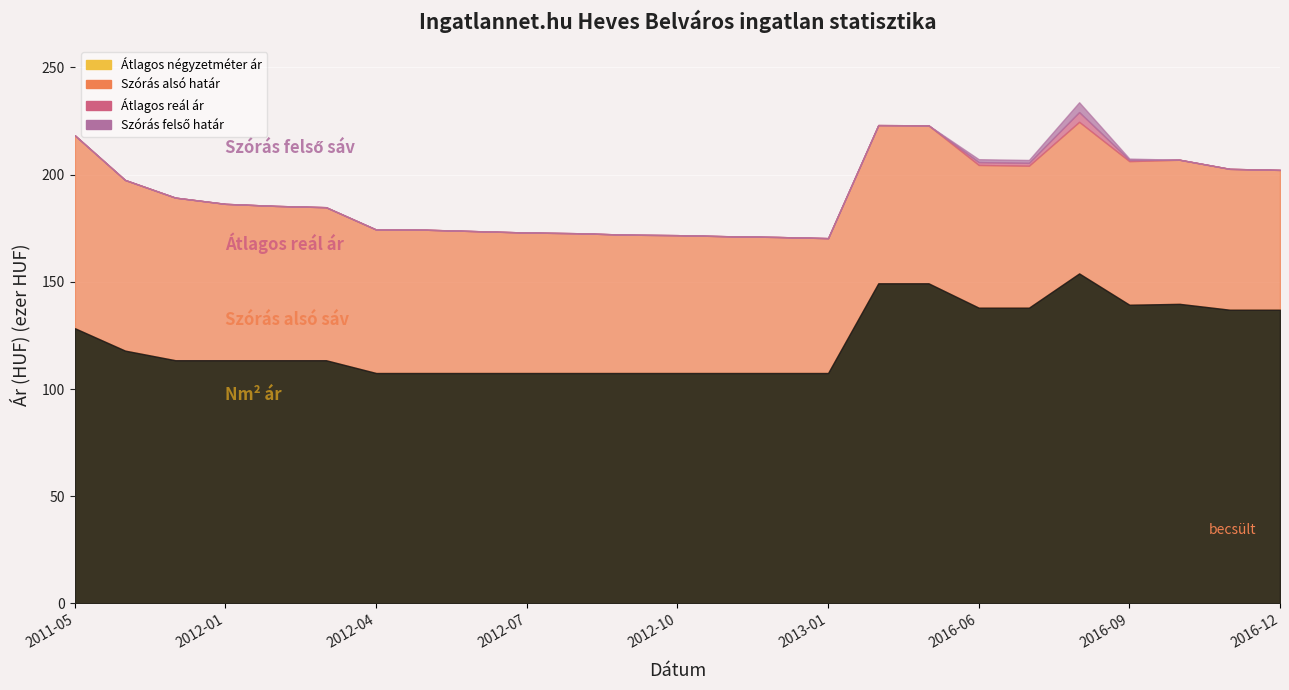

What position from the right is 2012-09?

14